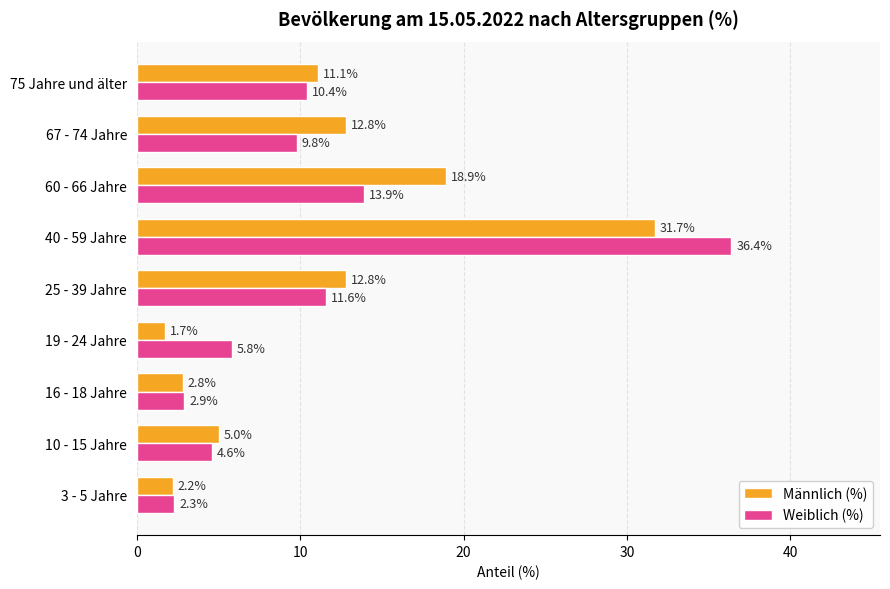

True or false: Männlich (%) has a value of 1.3 at 16 - 18 Jahre.

False